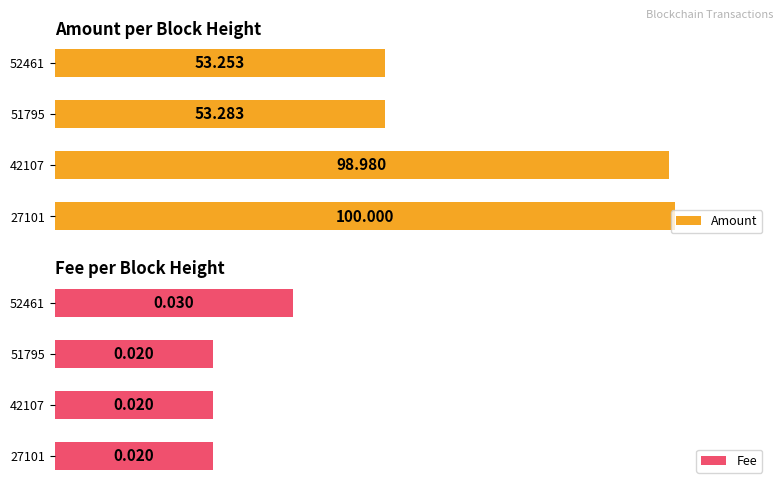

Is it true that Amount equals 53.3 at 0?

True